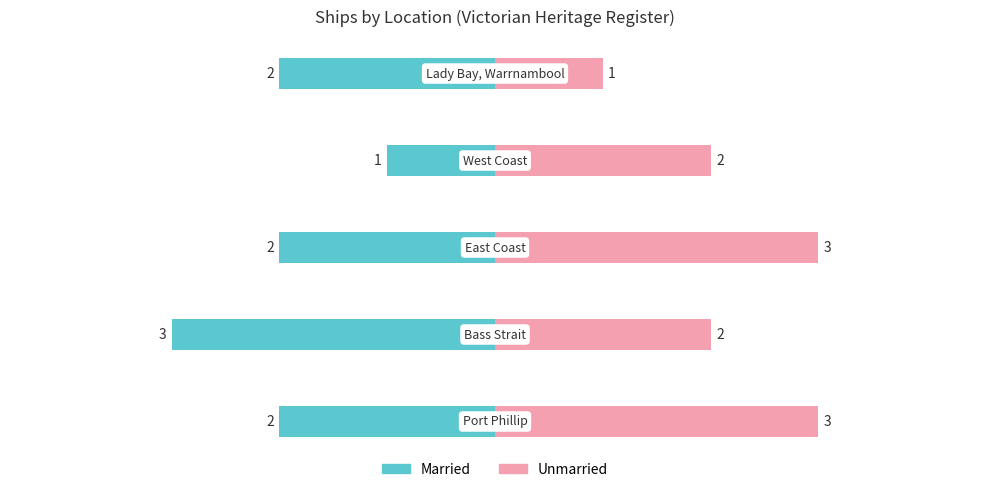

Reading left to right, what are all the values shown in this chart?

Married: 0=-2	1=-3	2=-2	3=-1	4=-2
Unmarried: 0=3	1=2	2=3	3=2	4=1